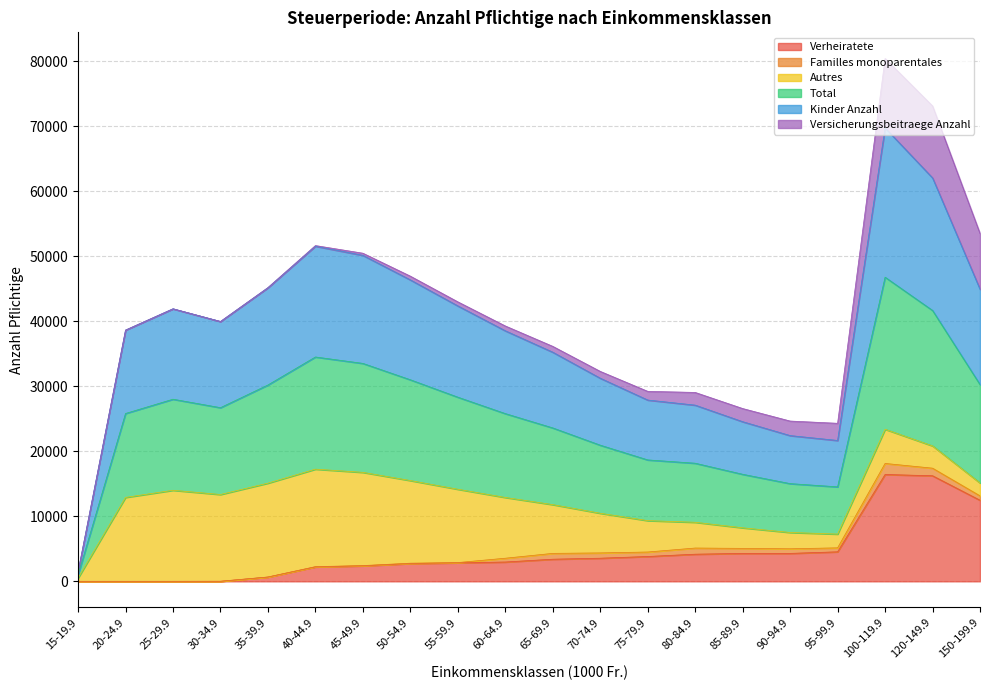

True or false: Kinder Anzahl has a value of 9542 at 20-24.9.

False